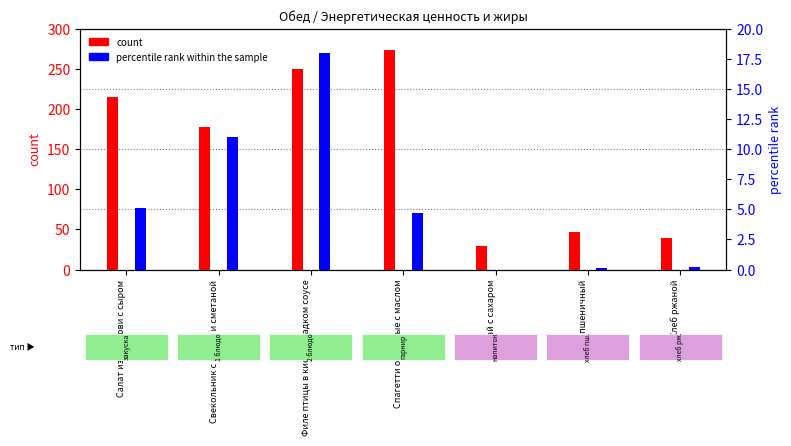

Which series has the largest total across all categories?

count